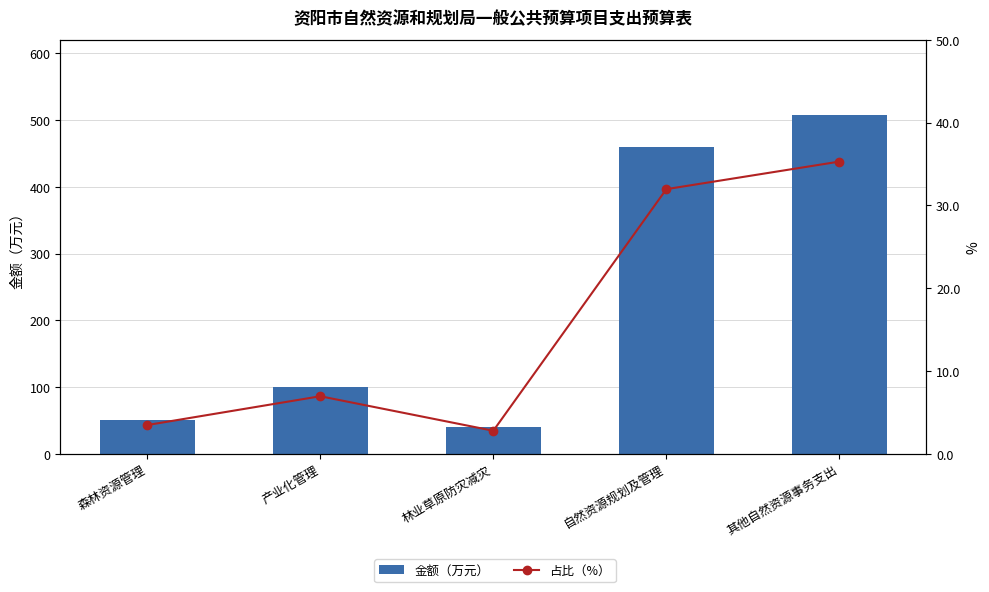

At which label is 金额（万元） closest to 274?

产业化管理